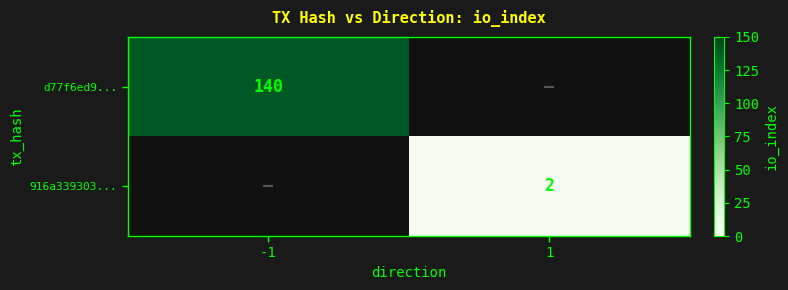

Is the value of 916a339303... at 1 greater than the value of d77f6ed9... at -1?

No